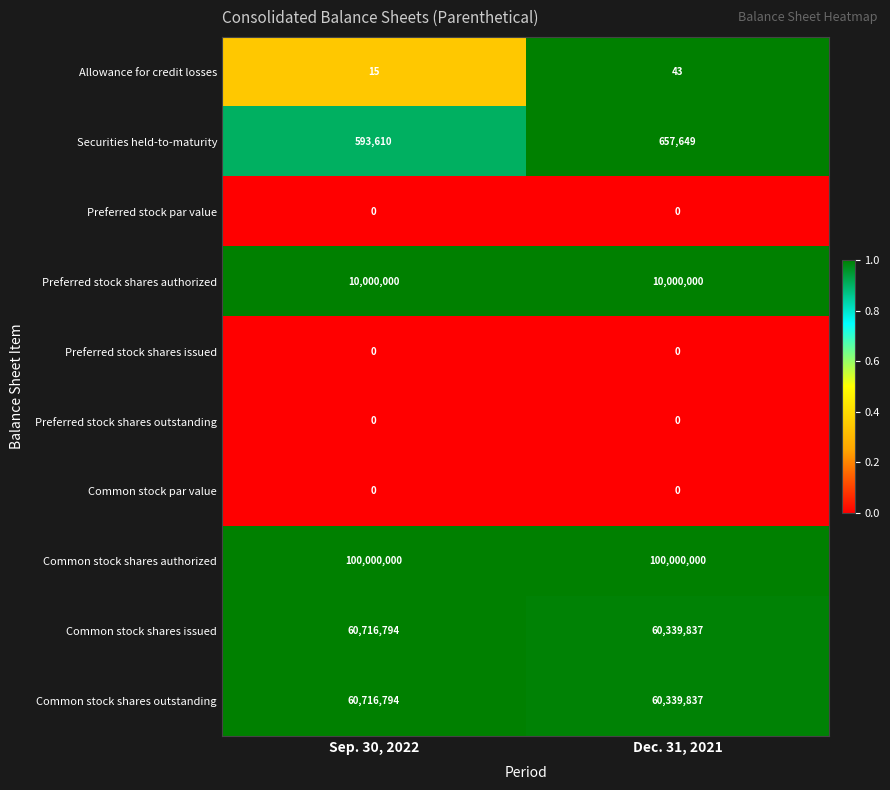

Which category has the lowest value in the Common stock shares outstanding series?

Dec. 31, 2021